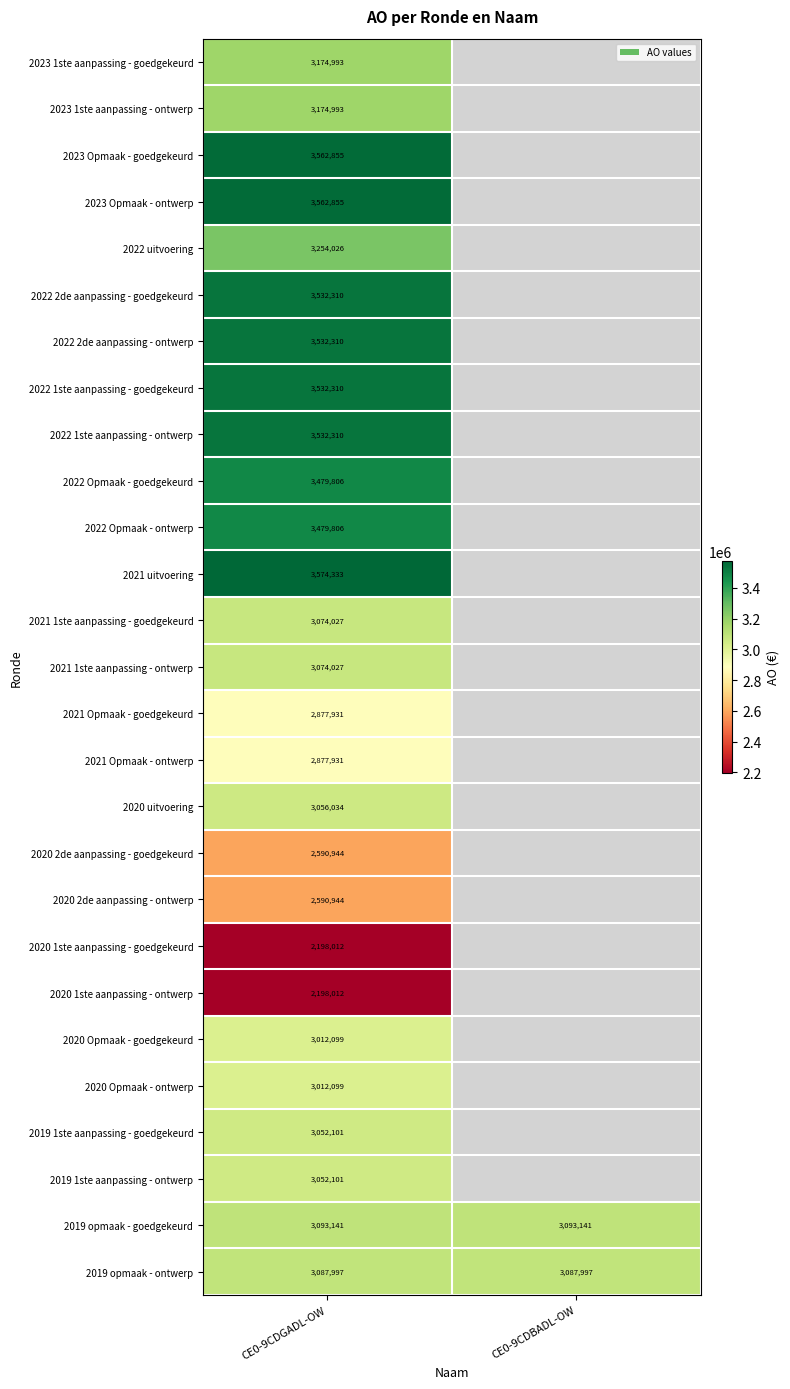

Between CE0-9CDBADL-OW and CE0-9CDGADL-OW, which is larger?

CE0-9CDGADL-OW